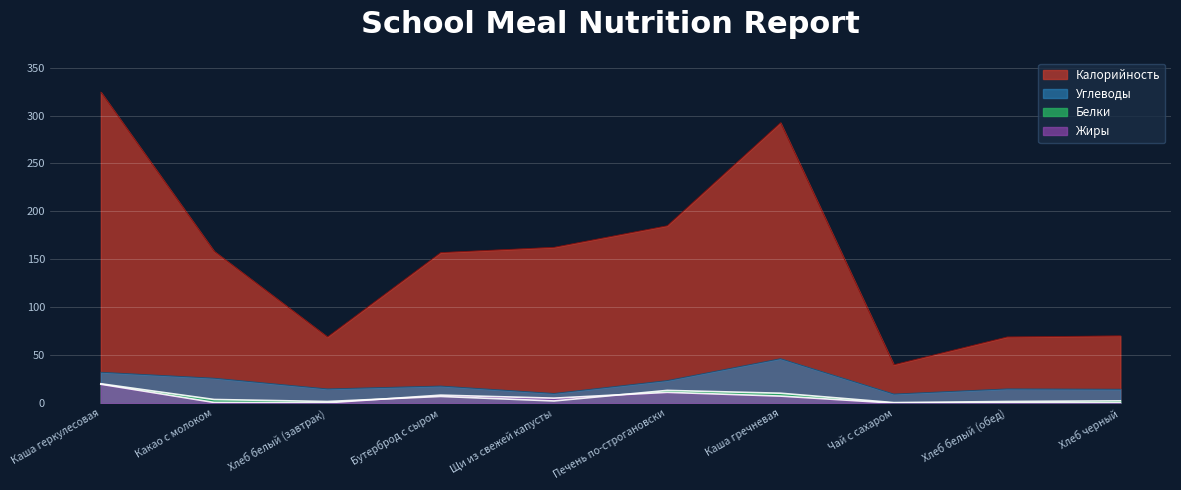

Which series has the largest range (max minus min)?

Калорийность